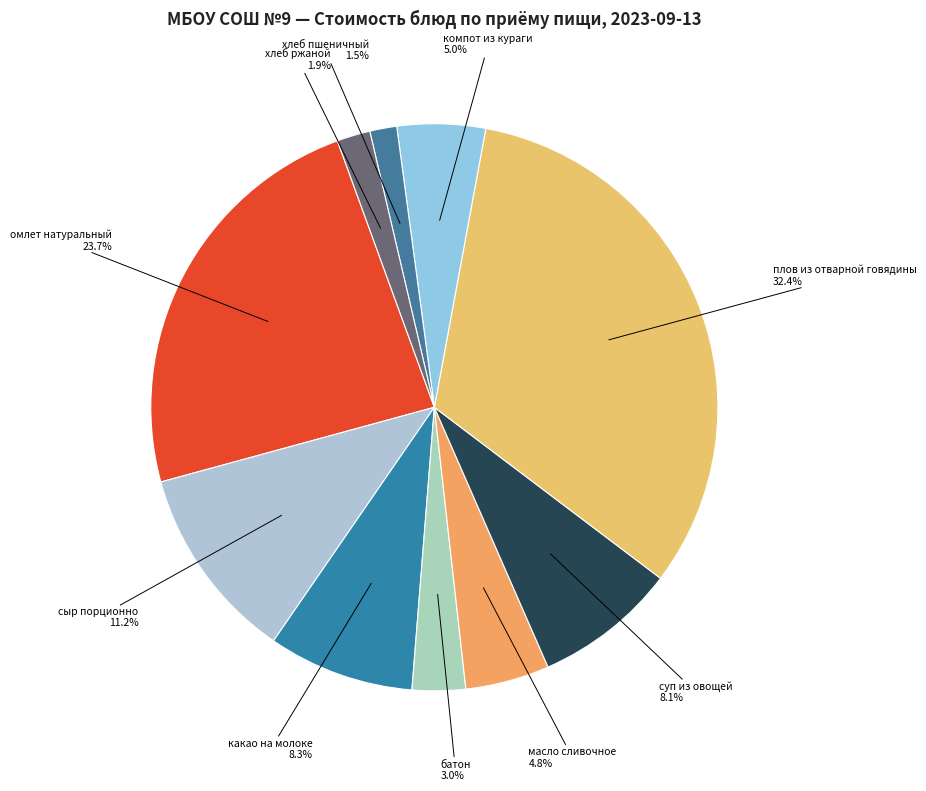

Which has a higher value, батон or компот из кураги?

компот из кураги